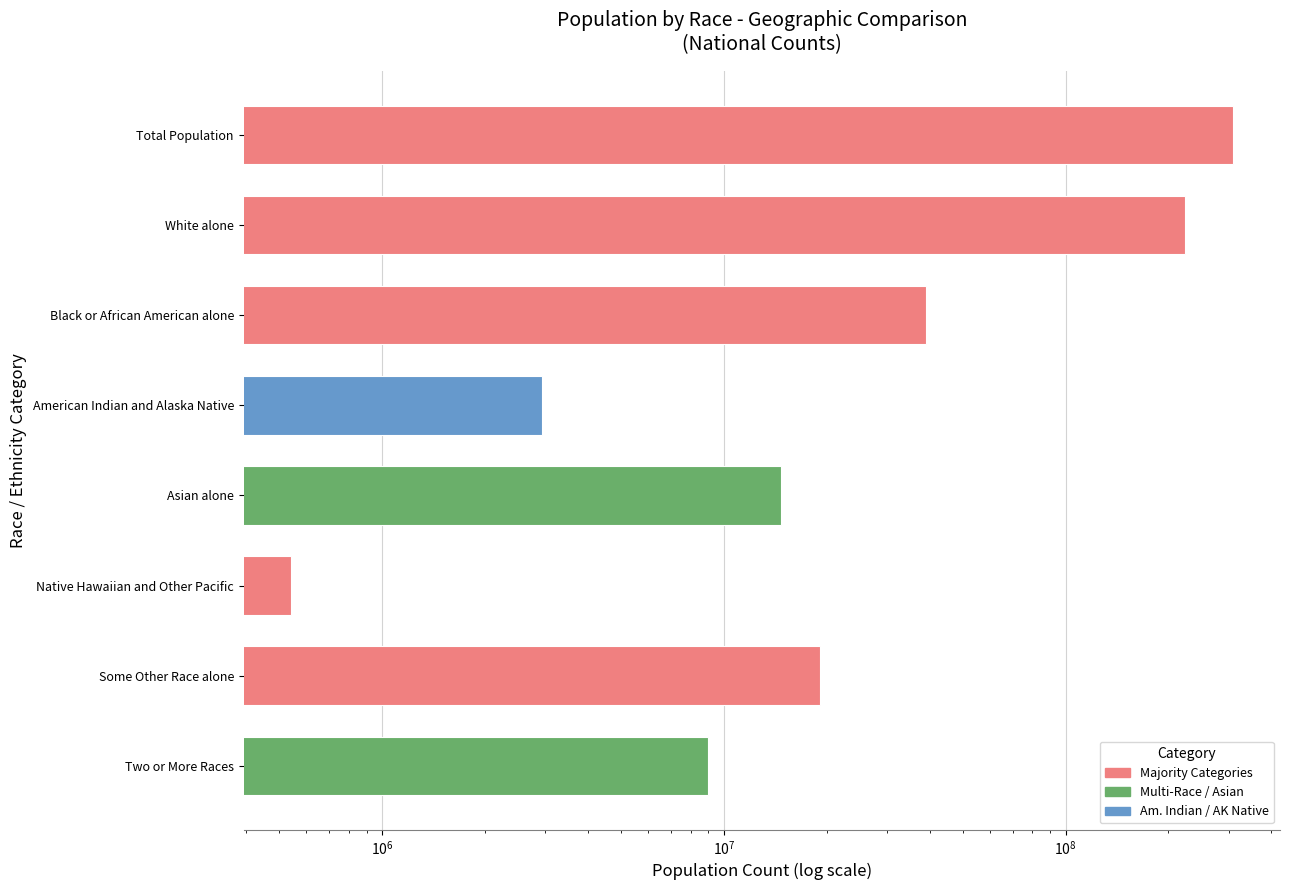

Count the number of values greater than 19107368.

3